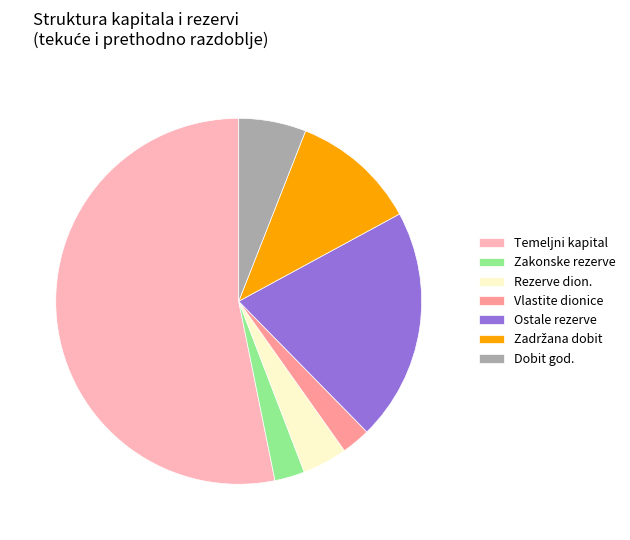

Which slice is the largest?

Temeljni kapital